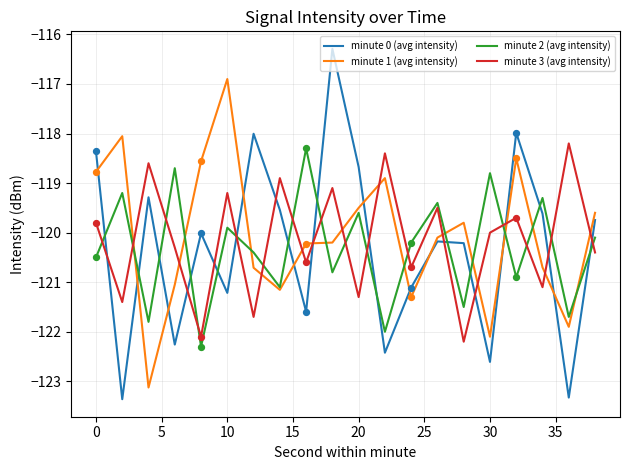

What are all the series names shown in the legend?

minute 0 (avg intensity), minute 1 (avg intensity), minute 2 (avg intensity), minute 3 (avg intensity)